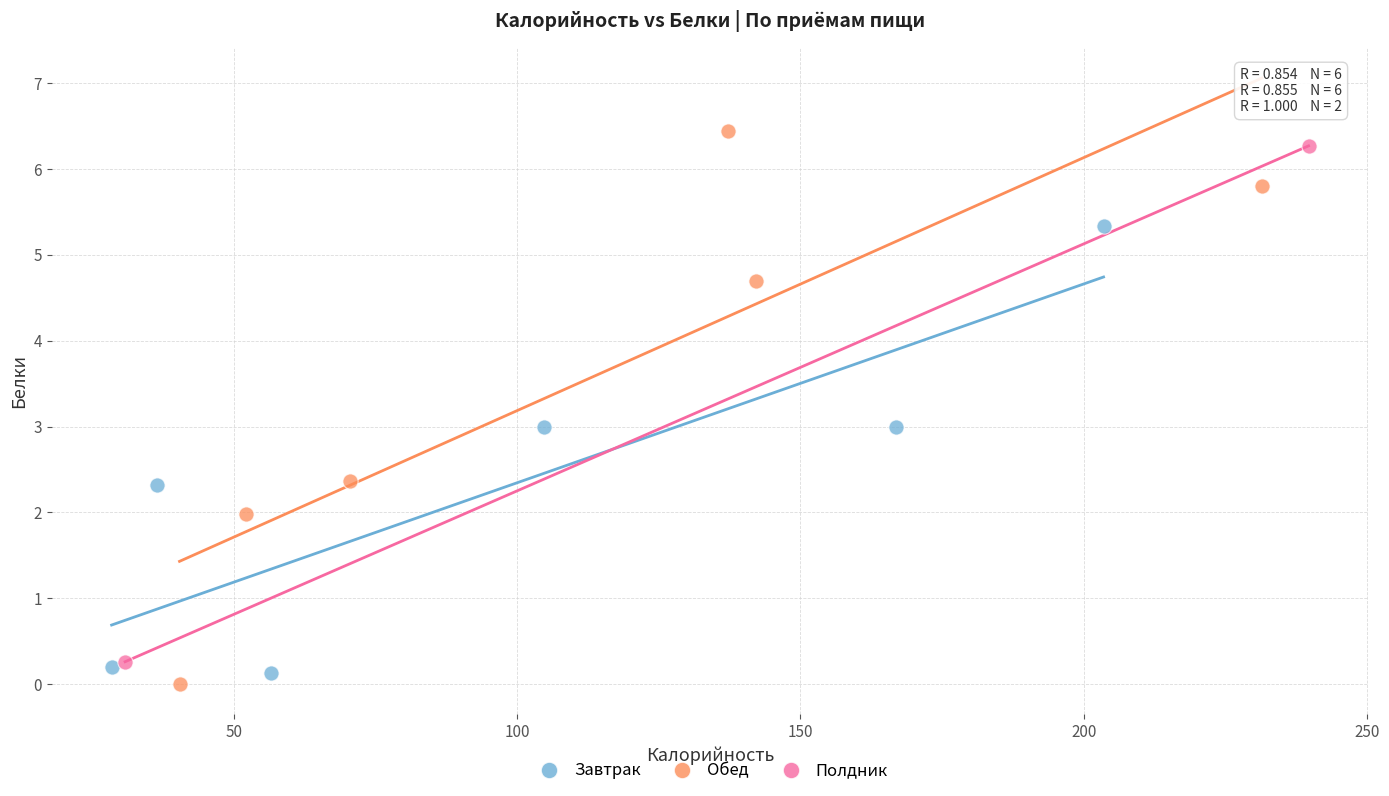

Which series reaches the minimum Y coordinate?

Обед